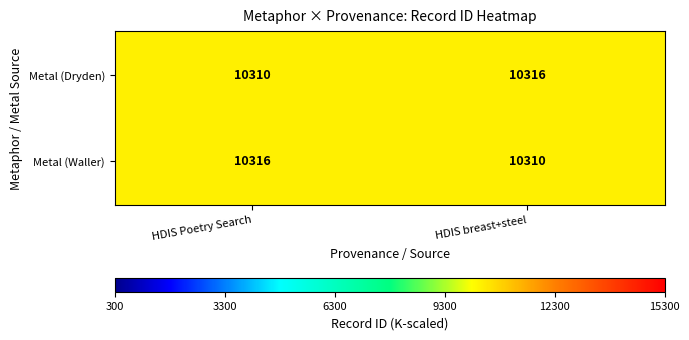

What is the spread (max minus min) of values at HDIS Poetry Search?

6